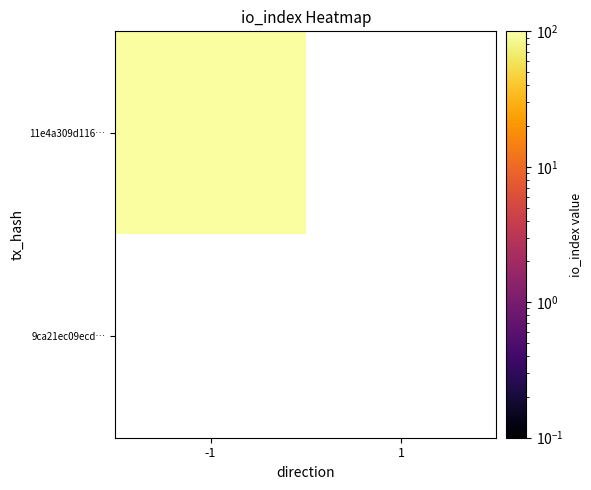

Rank the series by their average value, from highest to lowest.

11e4a309d116775a6c8e0b74de87021719bc4ab, 9ca21ec09ecd1c431d53c171dcb988acafc5293